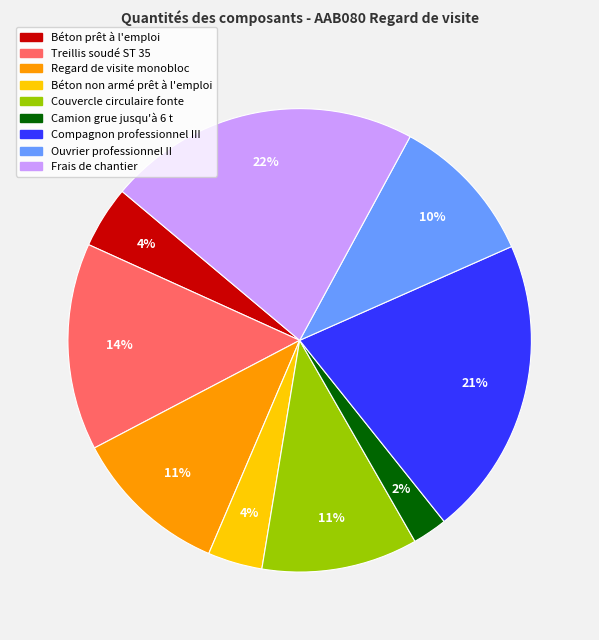

Does Camion grue jusqu'à 6 t account for over 50% of the chart?

No